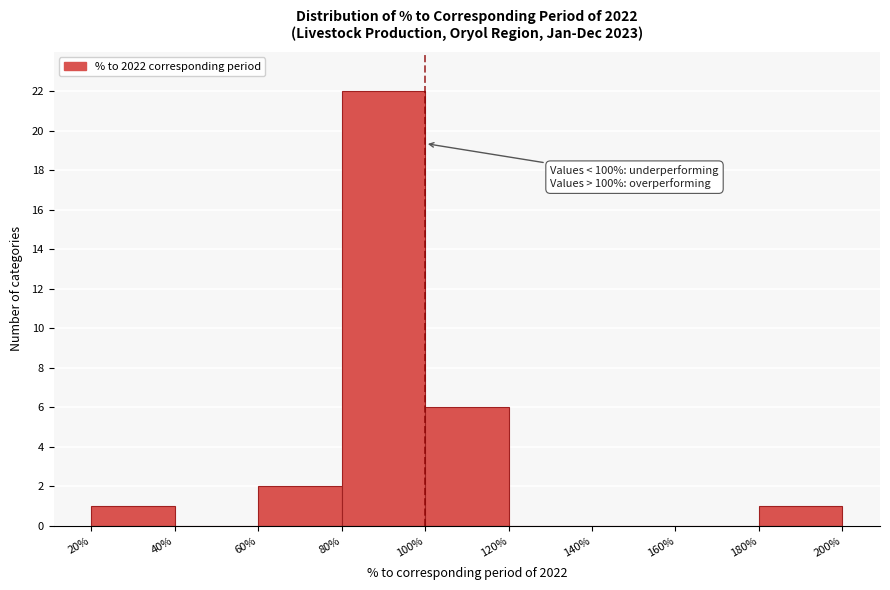

Which range on the x-axis has the tallest bar?

80% to 100%